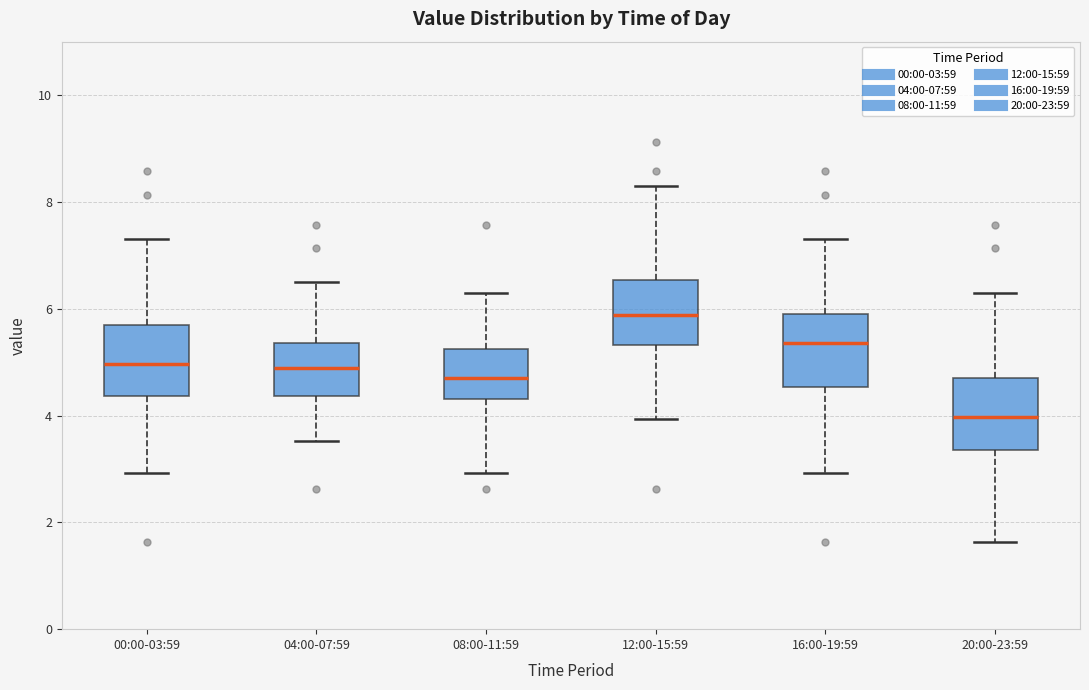

Which box's median line is the highest?

12:00-15:59